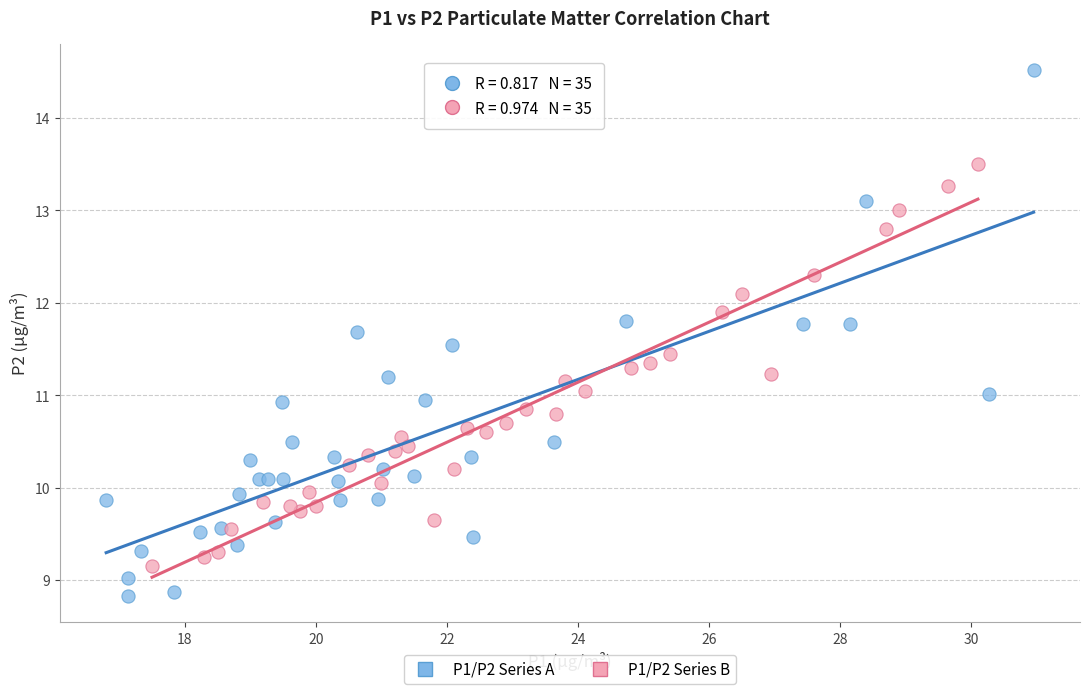

Which series reaches the minimum Y coordinate?

P1/P2 Series A